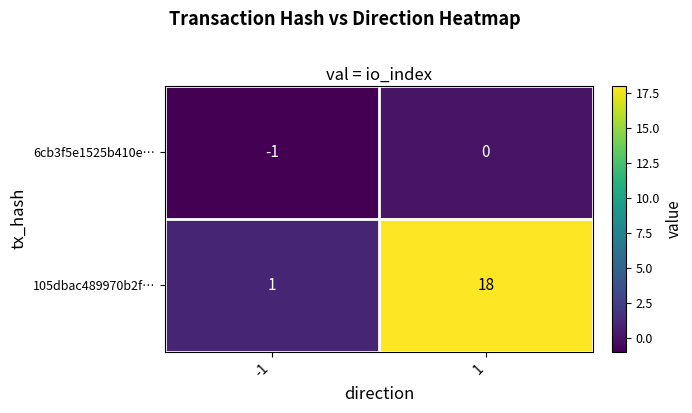

Which series has the largest range (max minus min)?

105dbac489970b2f…